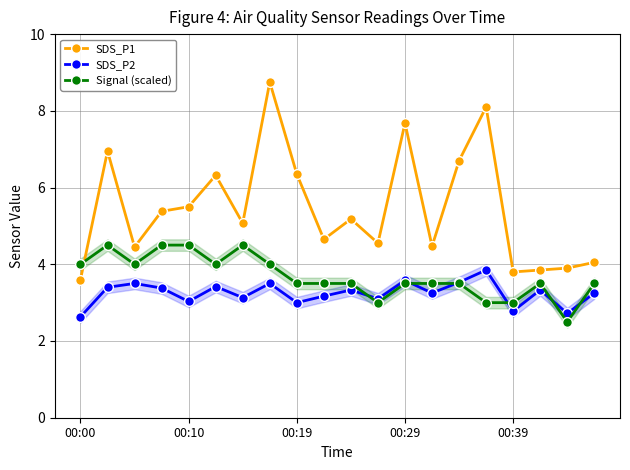

True or false: SDS_P2 has a value of 3.6 at 00:00.

False